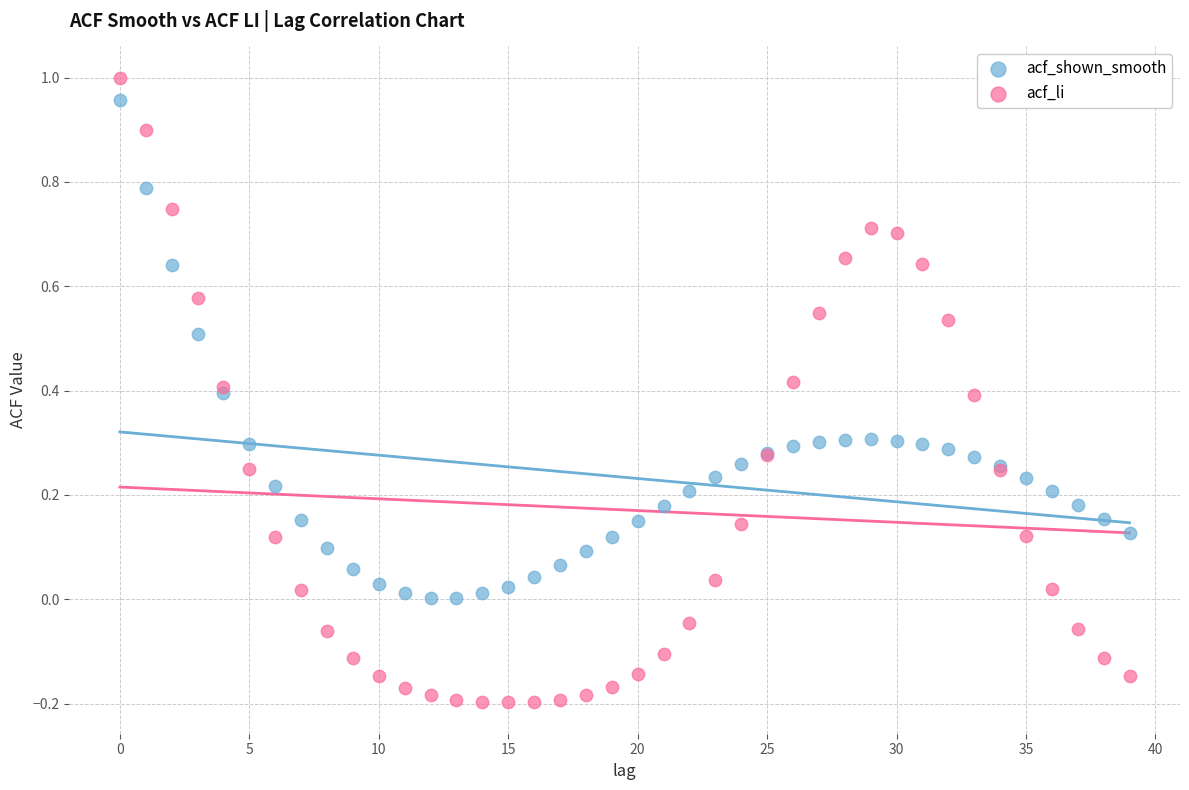

Which series contains the lowest Y value?

acf_li